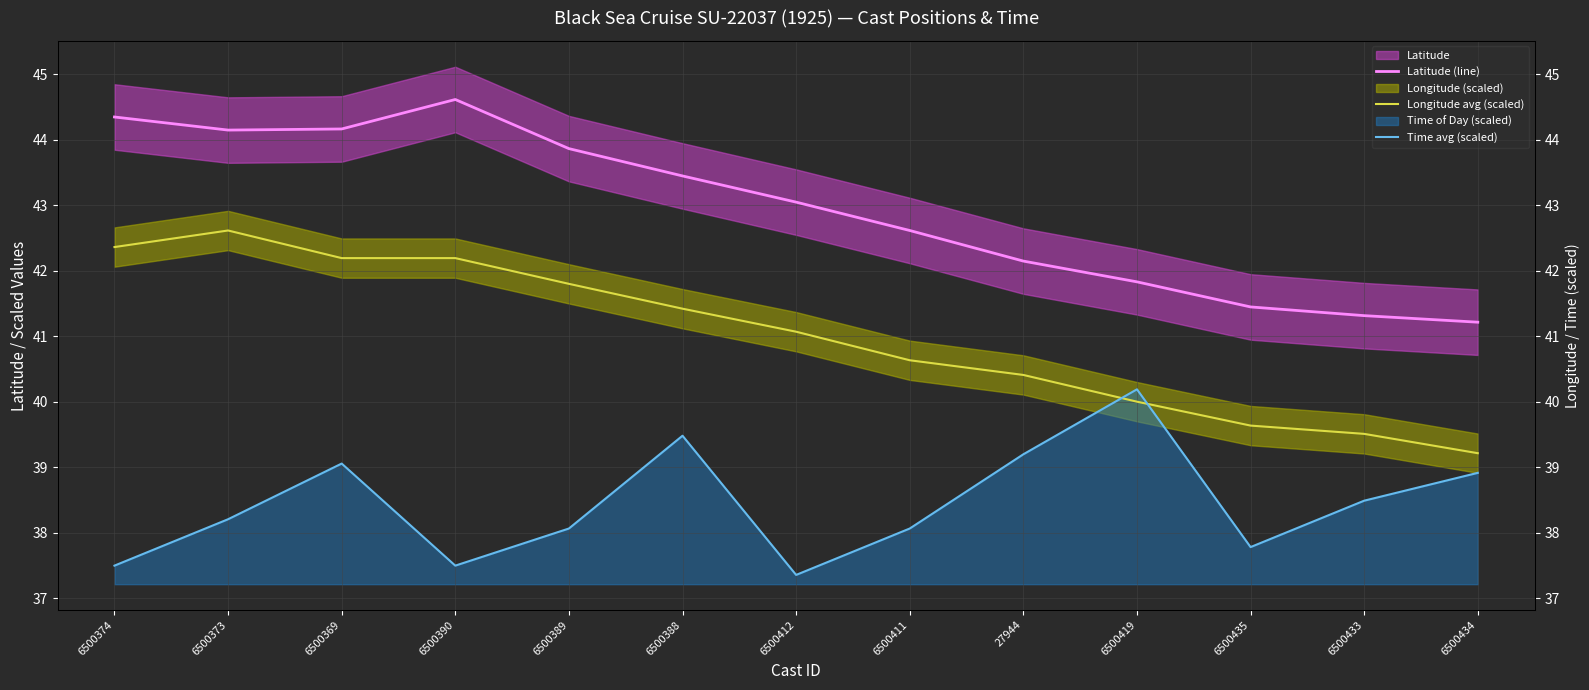

What is the difference between the maximum and minimum values in the Time avg (scaled) series?

2.8